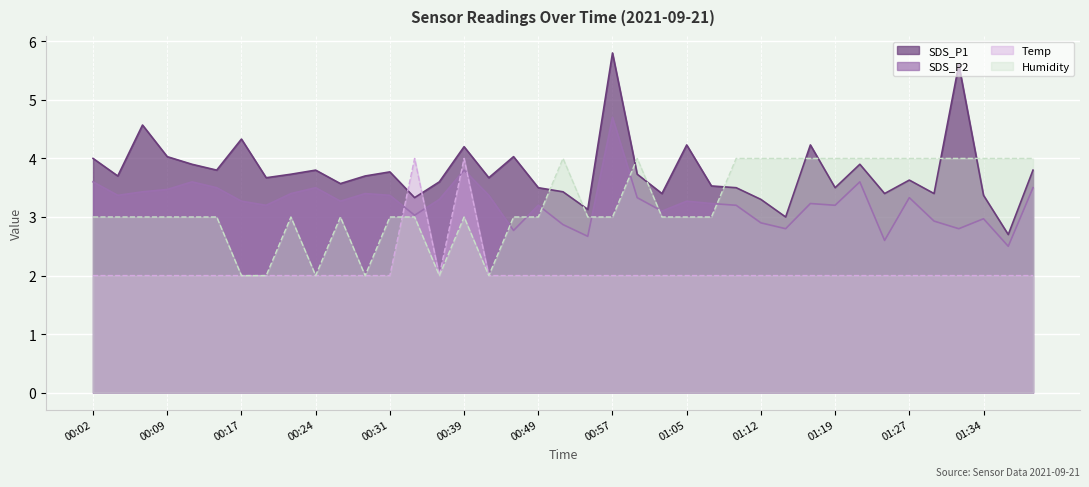

Rank the series by their maximum value, from highest to lowest.

SDS_P1, SDS_P2, Humidity, Temp